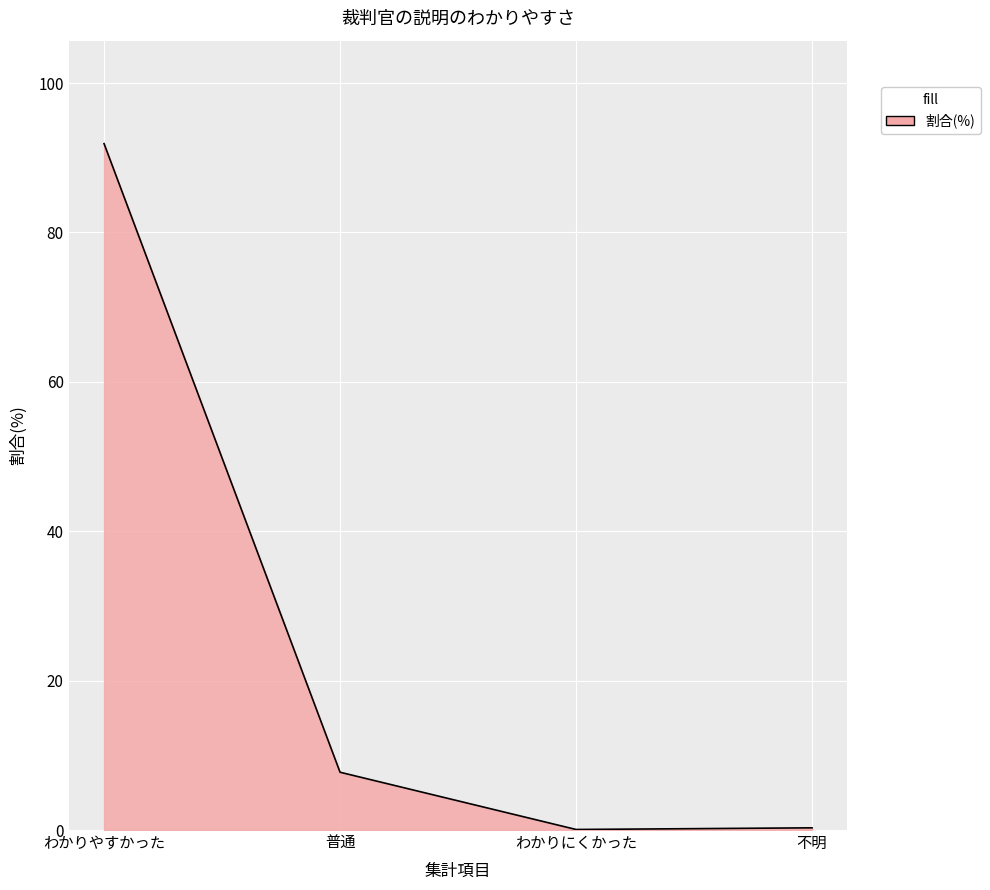

Does the chart display data point markers on the line(s)?

No